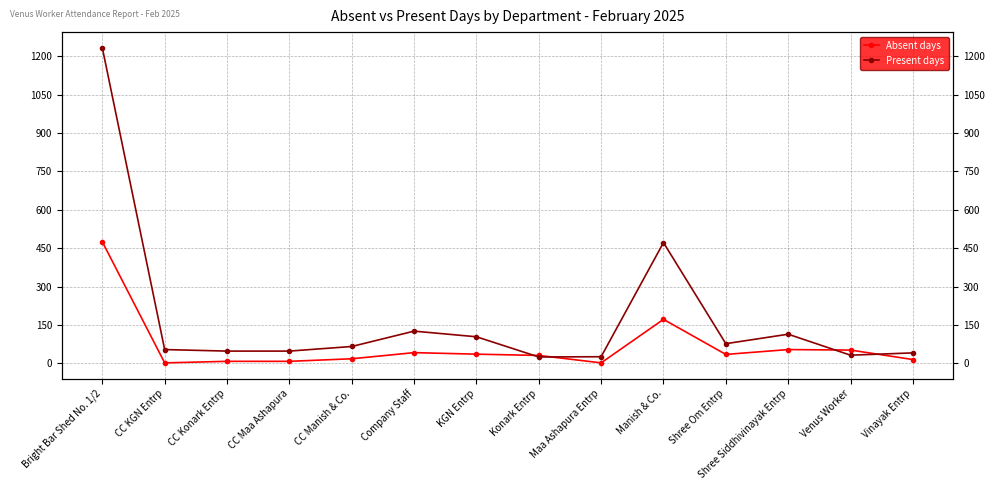

What are all the series names shown in the legend?

Absent days, Present days